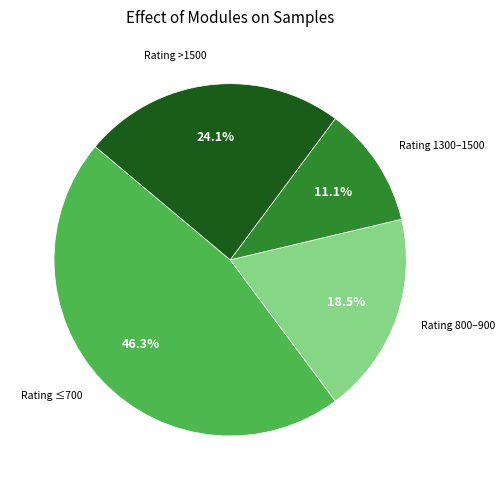

Is the sum of Rating ≤700 and Rating 1300–1500 greater than half?

Yes